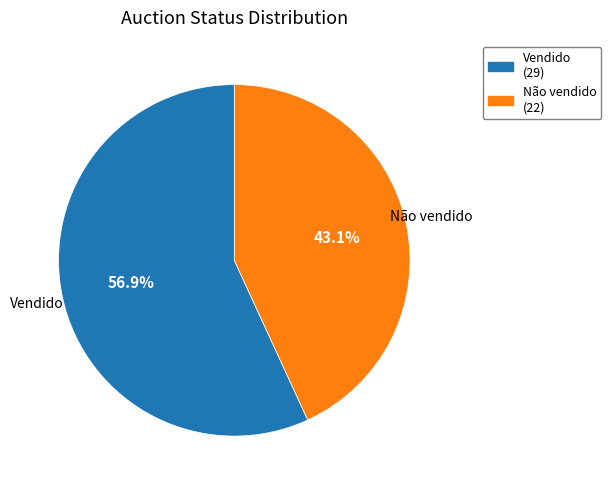

What is the largest slice in the pie chart?

Vendido